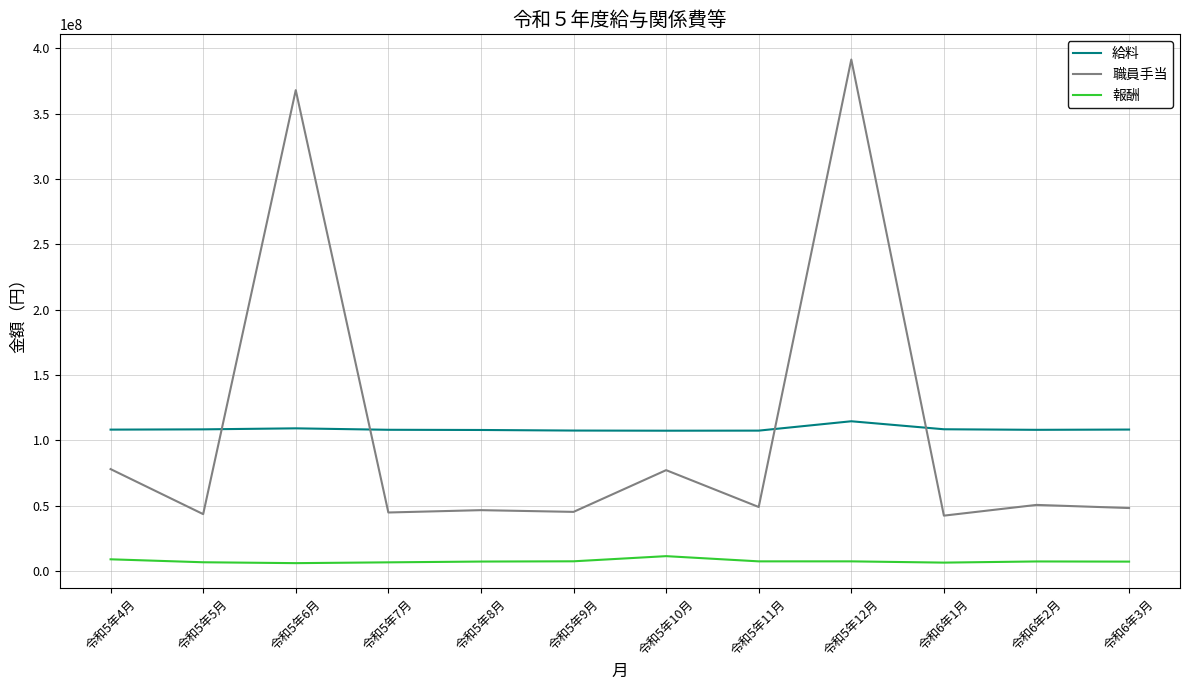

True or false: 給料 and 報酬 intersect in this chart.

False